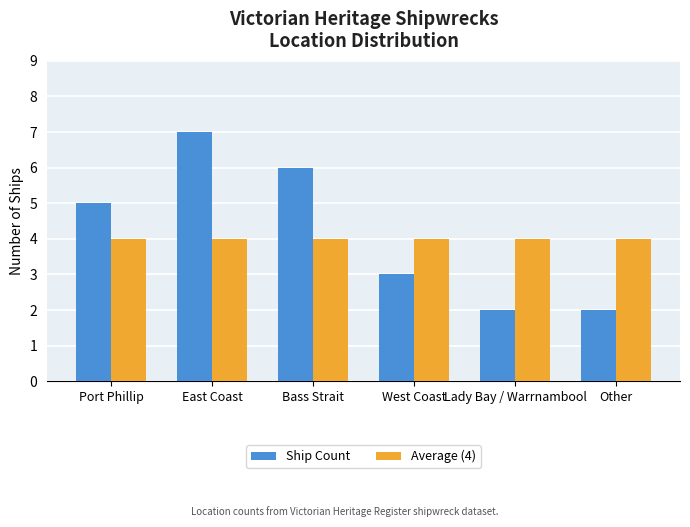

Which series changed the most between Port Phillip and West Coast?

Ship Count